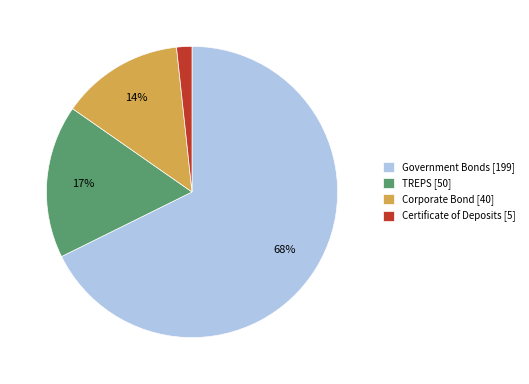

Which has a higher value, Certificate of Deposits or Government Bonds?

Government Bonds